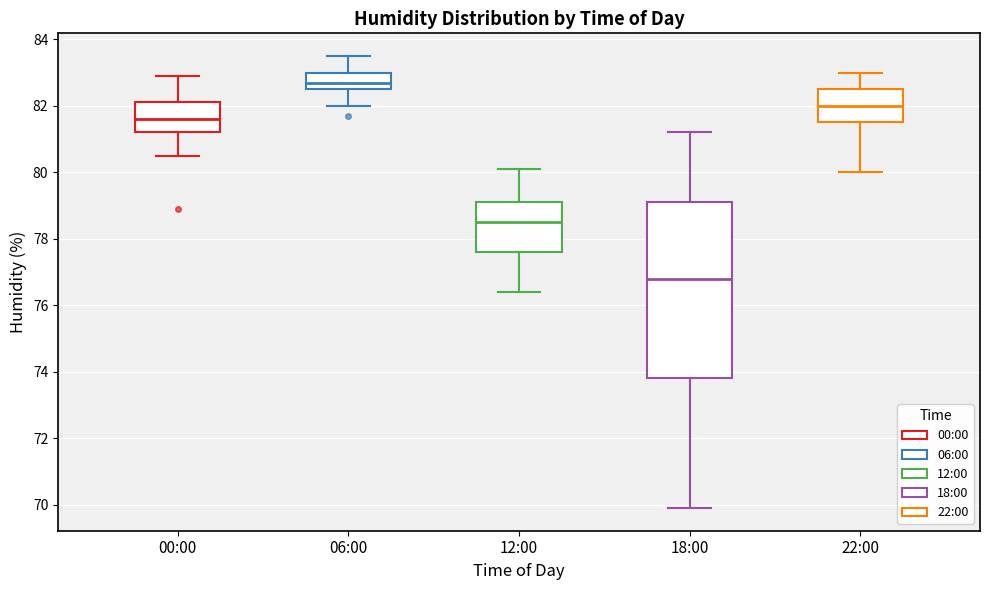

Where is the lower edge of the box for 22:00 on the y-axis? The values are not printed on the chart, so give them approximately, as read against the axis.

81.6